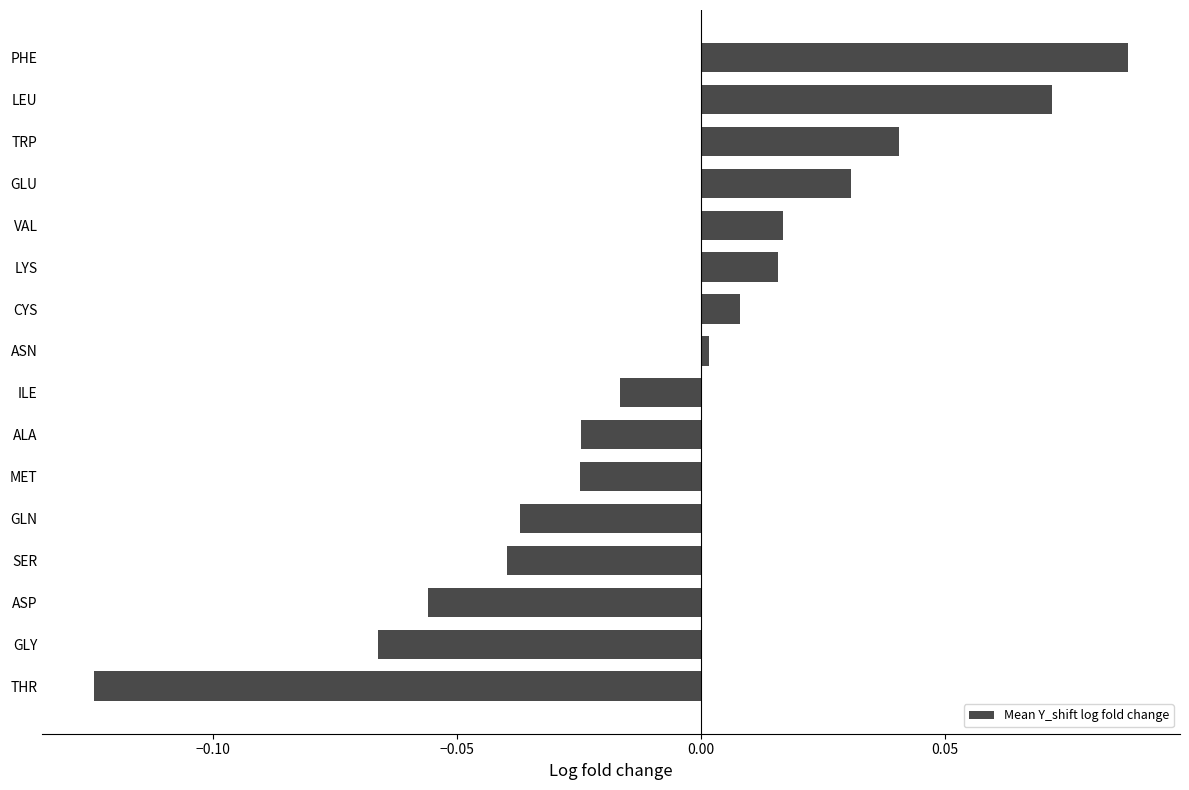

True or false: the data shows 0.0 at GLU.

True